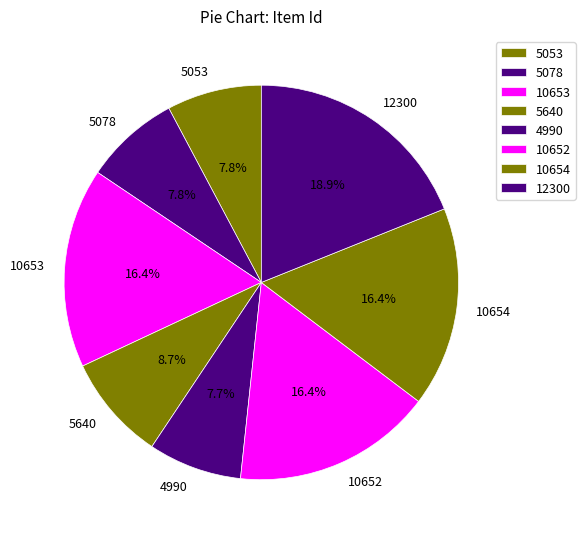

The 12300 slice represents 19% of the pie. True or false?

True